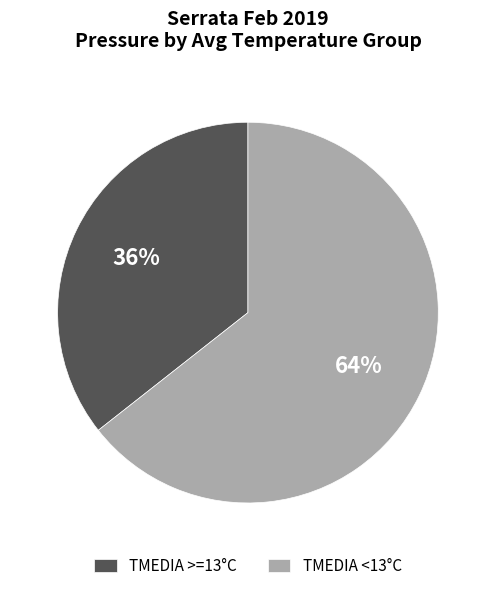

What percentage is the TMEDIA <13°C slice, to the nearest percent?

64%